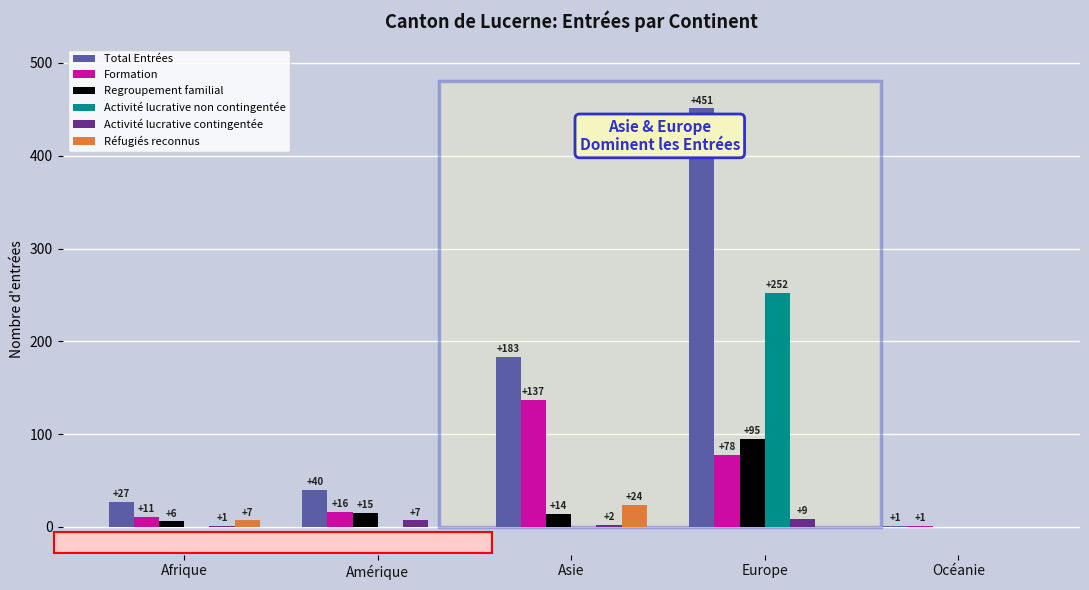

Which series has the largest total across all categories?

Total Entrées